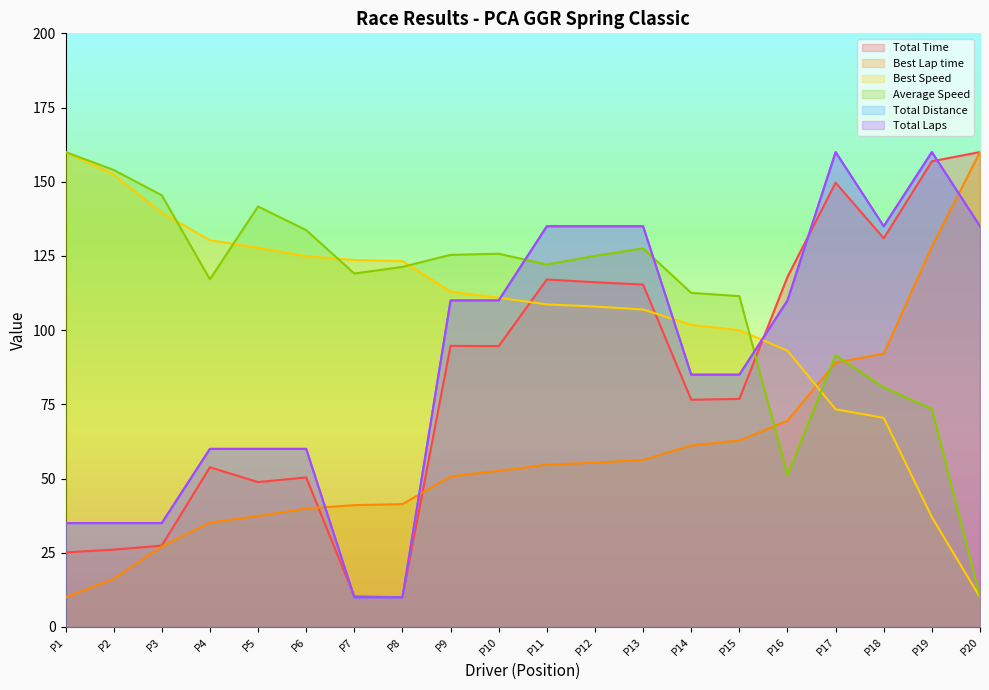

The value of Average Speed at P16 is 51.2. True or false?

True